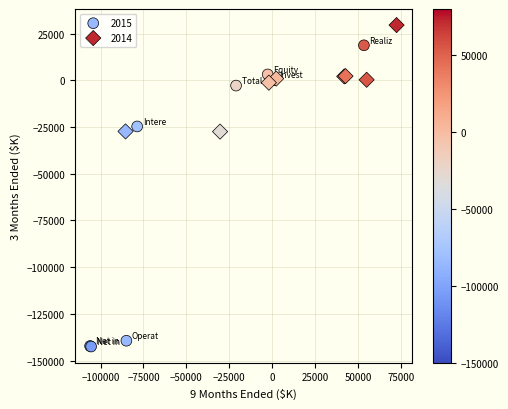

Which series reaches the minimum Y coordinate?

2015